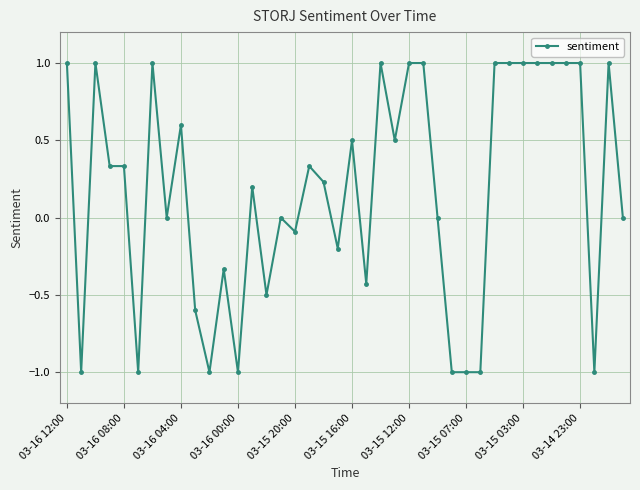

What is the sum of all values?

6.9